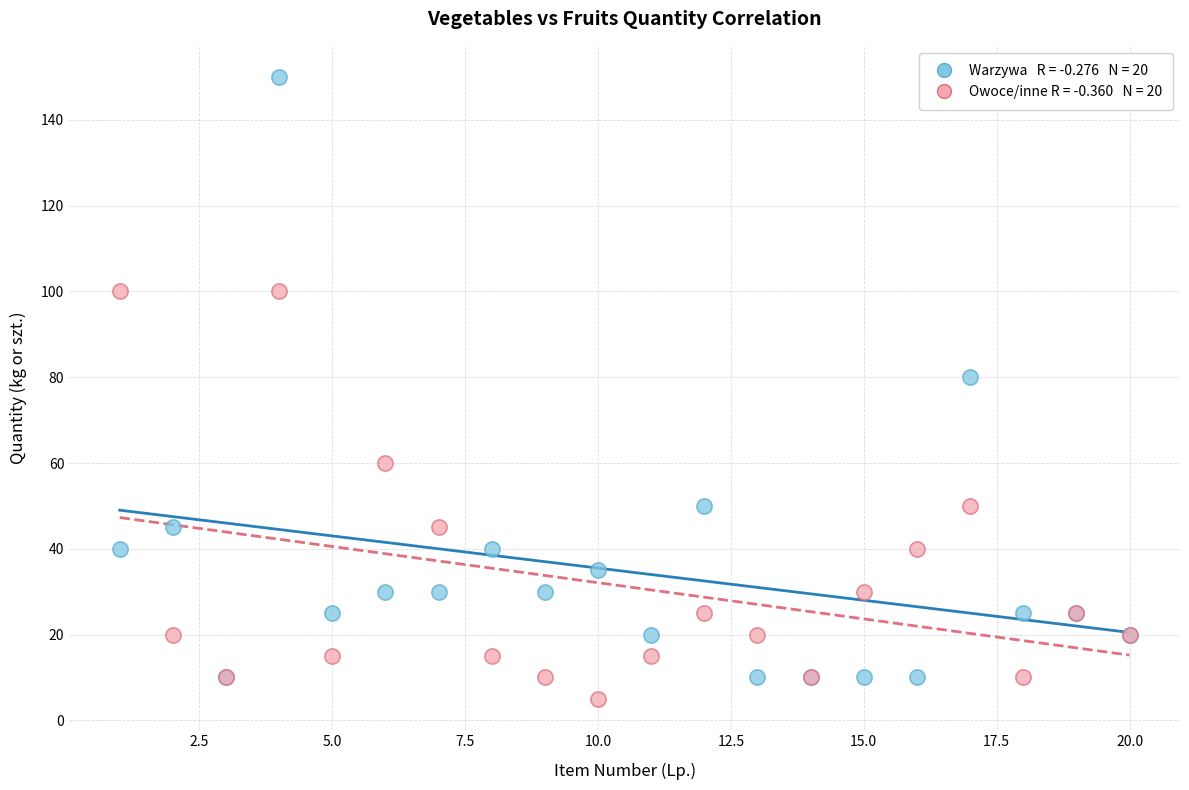

Across all series, what Y value is closest to 77?

80